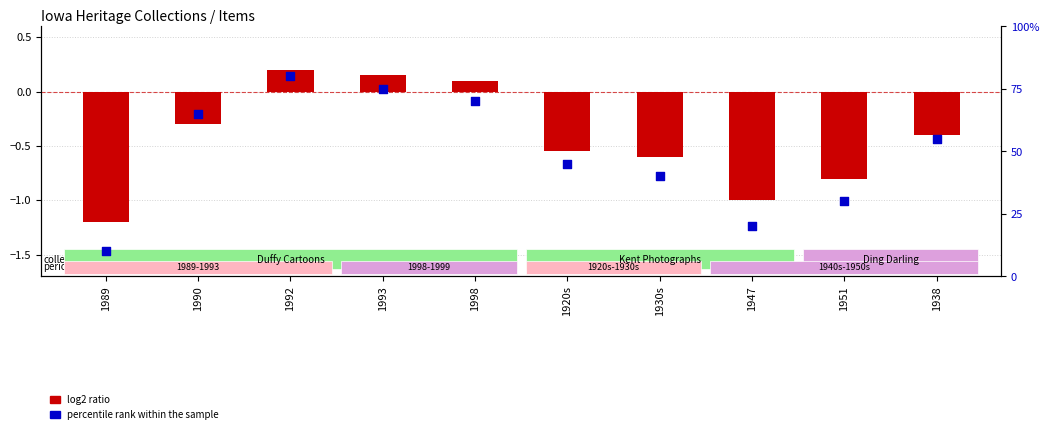

At which category is the sum across all series the highest?

1992